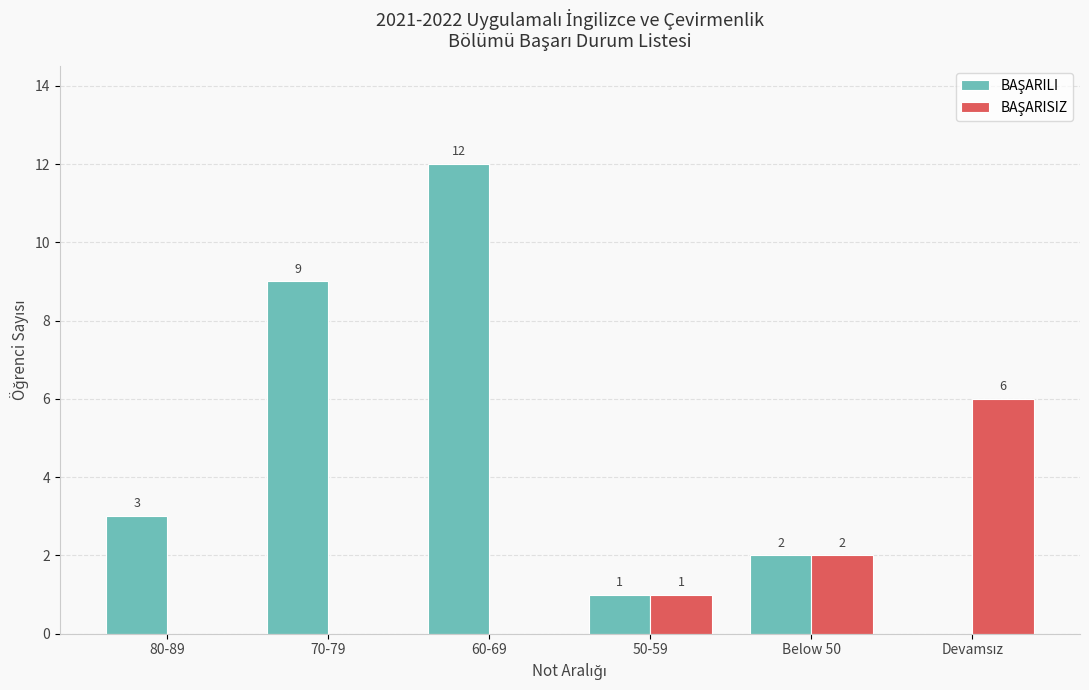

Which label corresponds to the largest value in the chart?

60-69